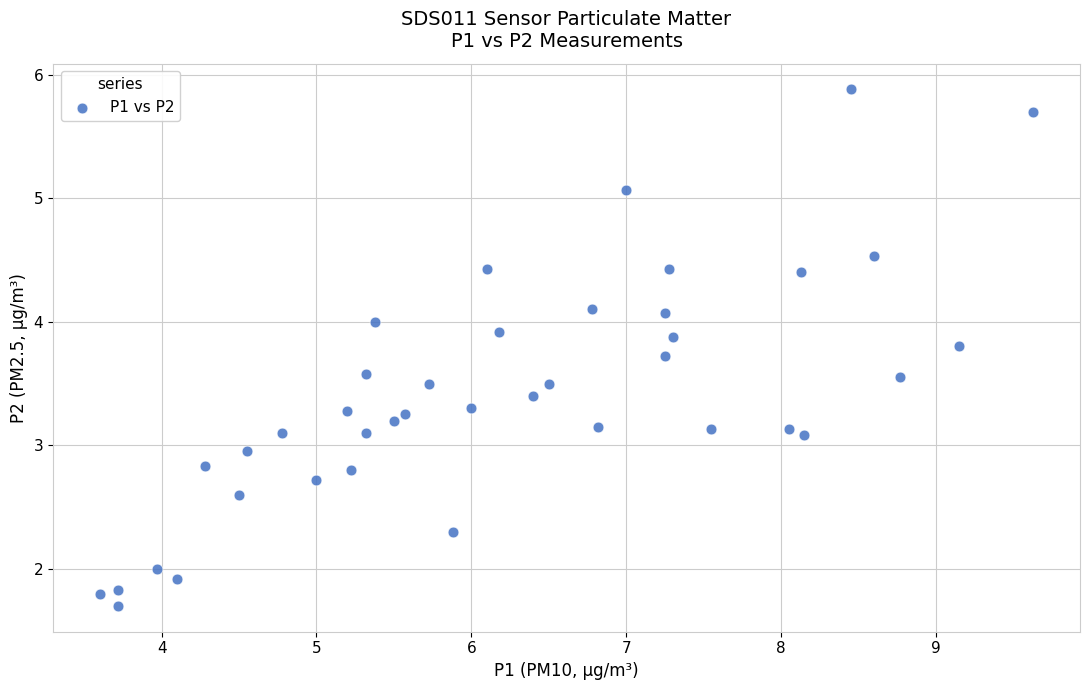

What is the range of X values (max minus min)?

6.0